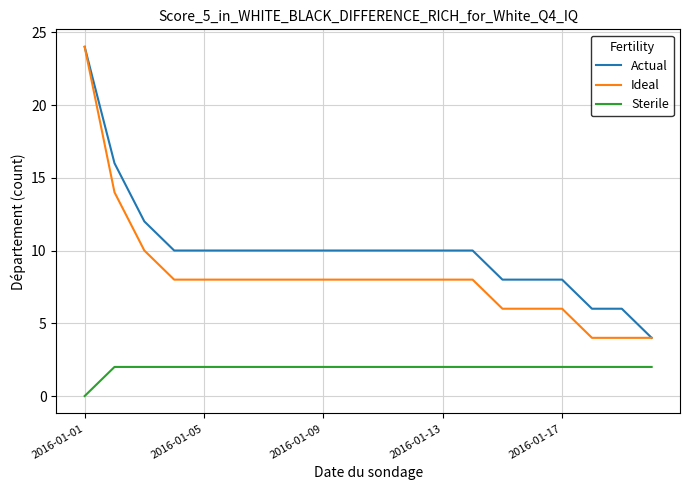

True or false: Actual and Sterile cross at least once.

False